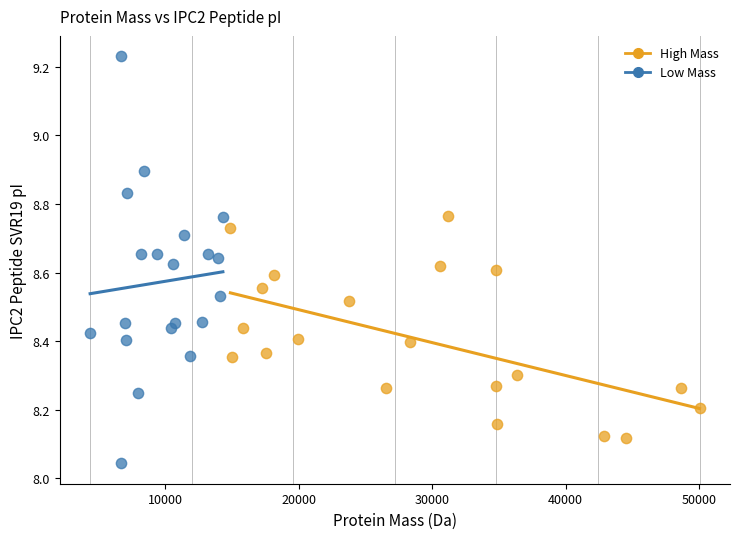

Which series contains the highest Y value?

Low Mass